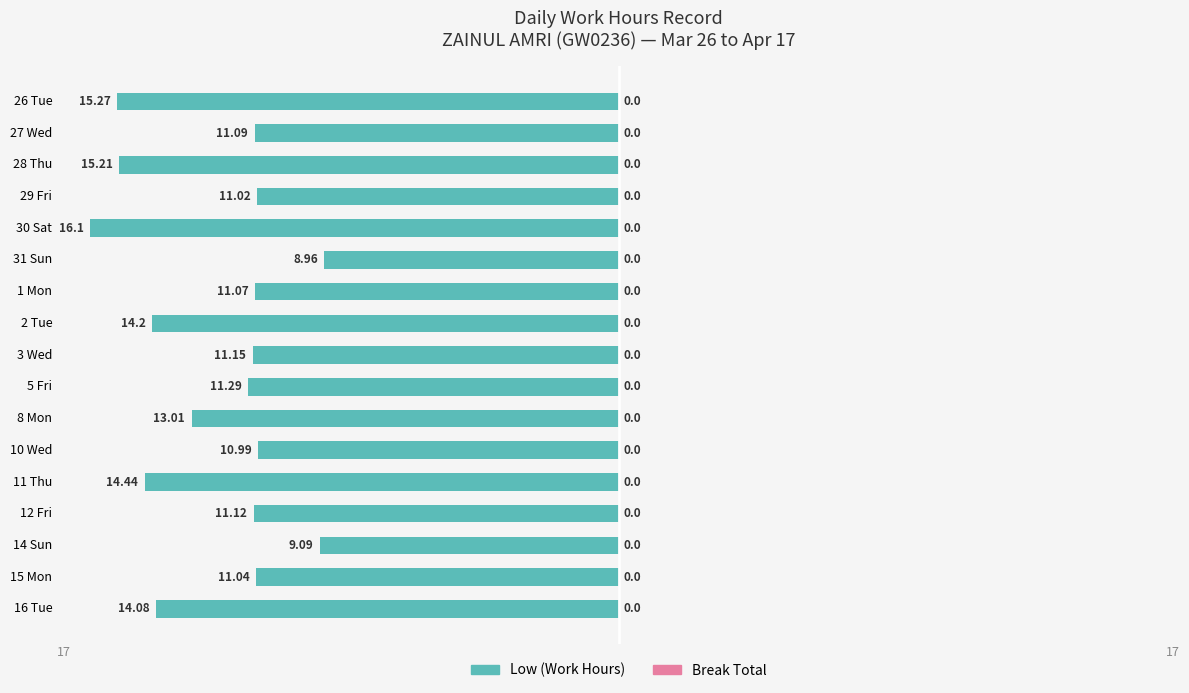

Are the bars horizontal?

Yes